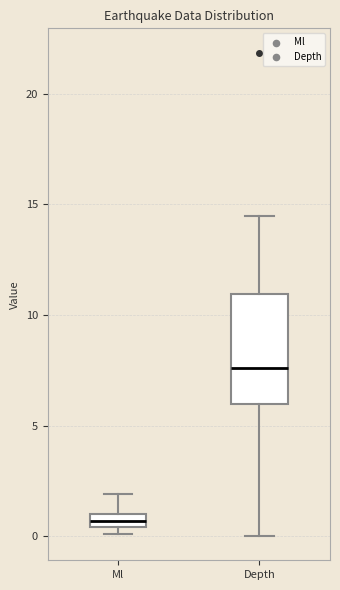

Comparing the boxes themselves (not the whiskers), which one is the tallest?

Depth